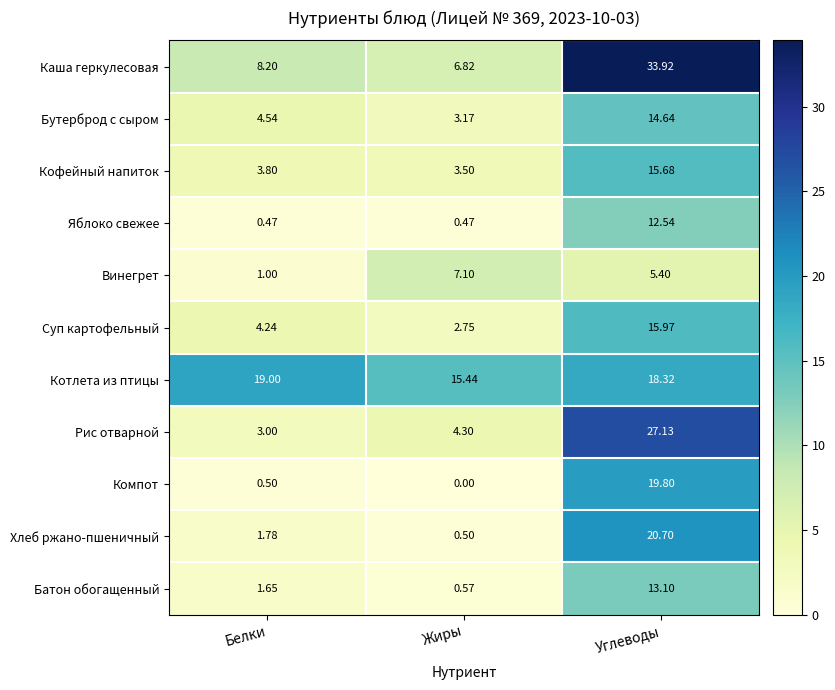

Which series has the largest range (max minus min)?

Каша геркулесовая